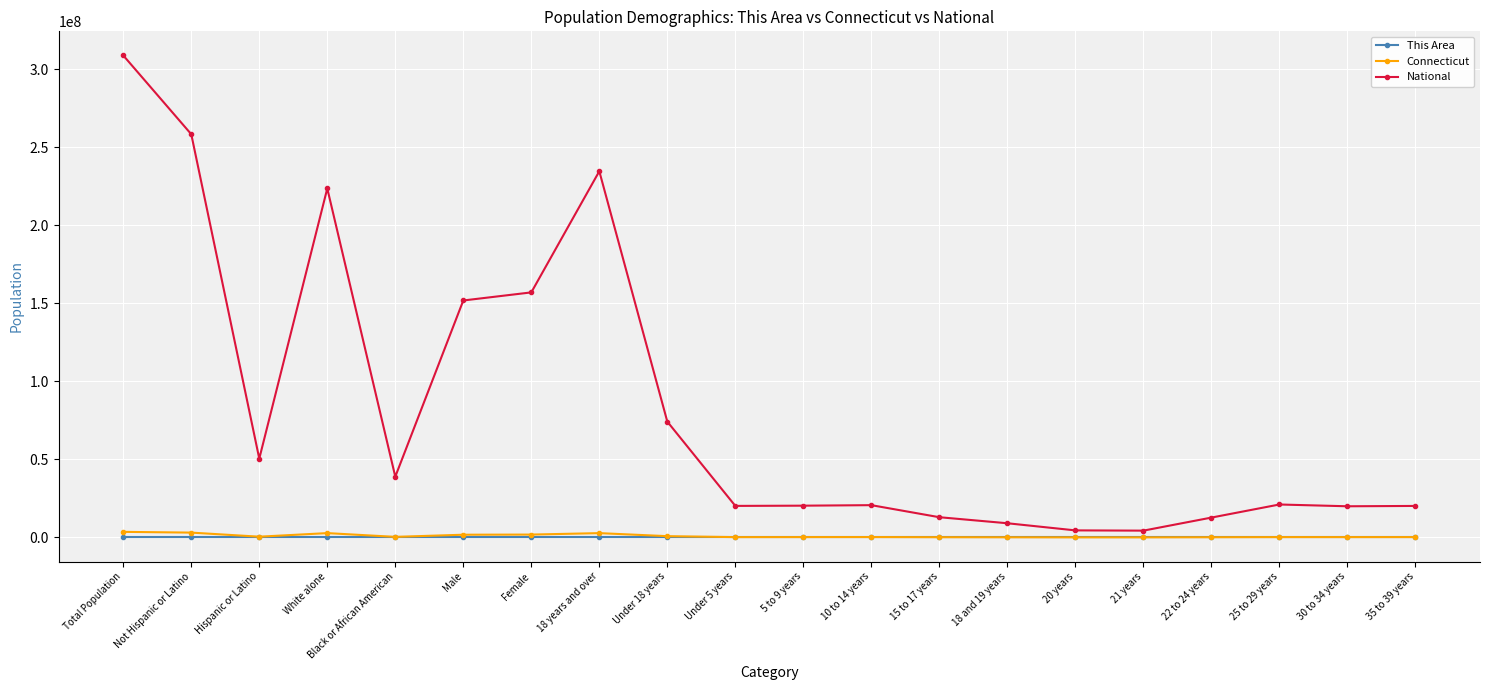

At which category is the sum across all series the highest?

Total Population